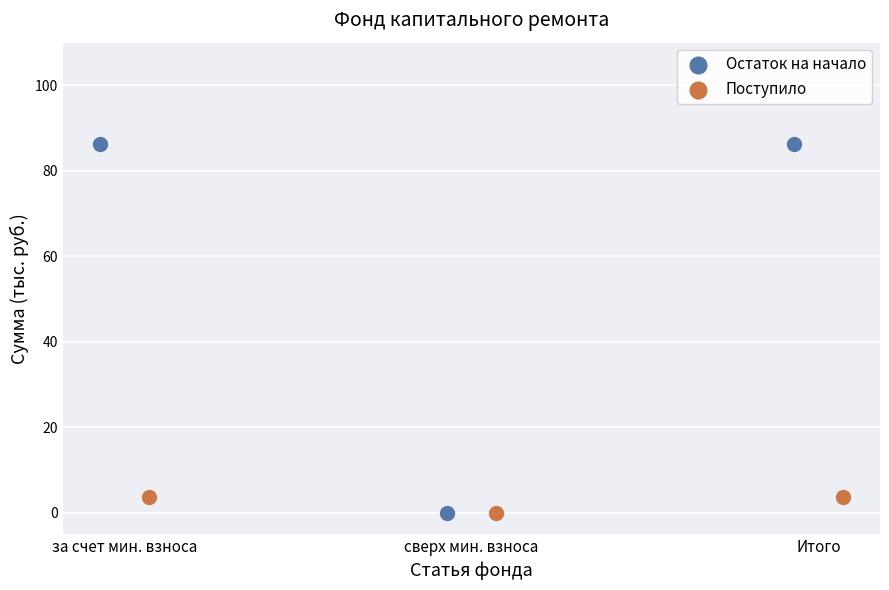

What are all the series names shown in the legend?

Остаток на начало, Поступило